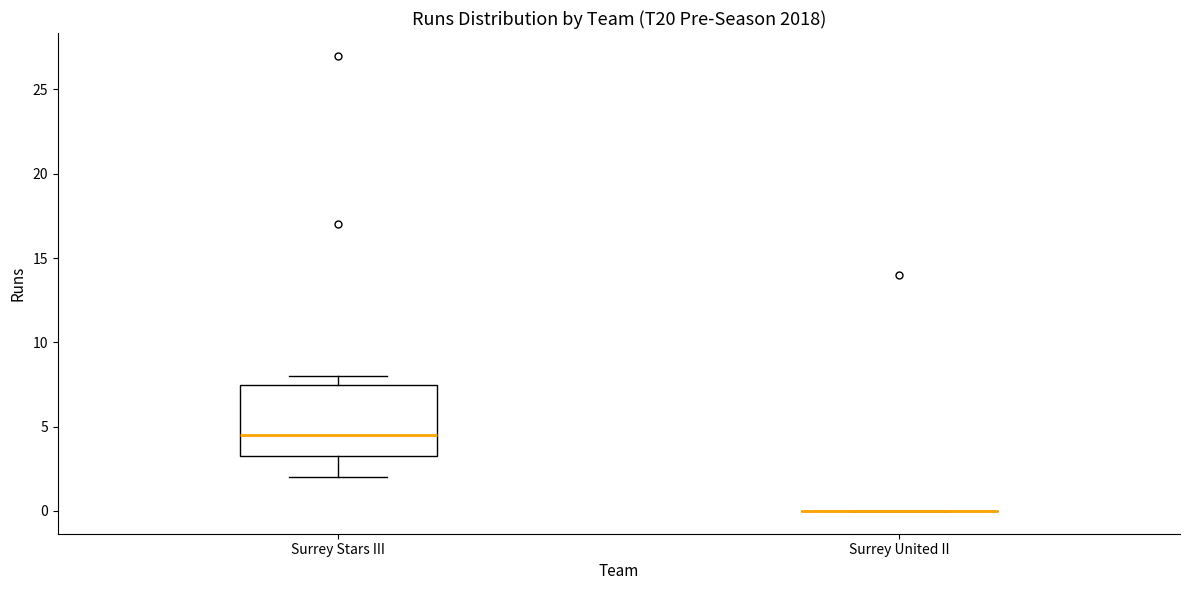

Which box is the tallest, from its lower edge to its upper edge?

Surrey Stars III